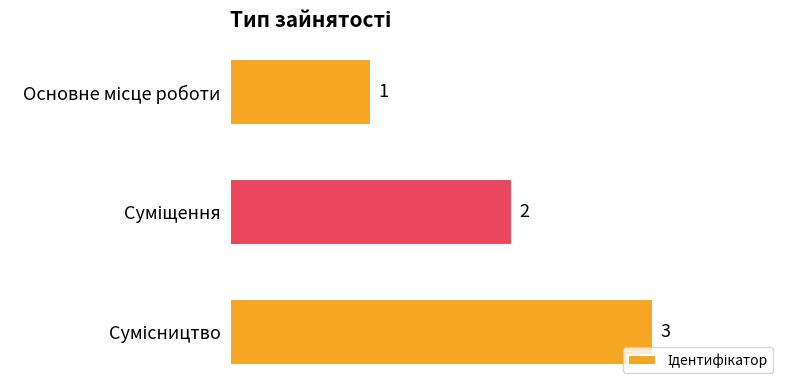

What is the sum of all values?

6